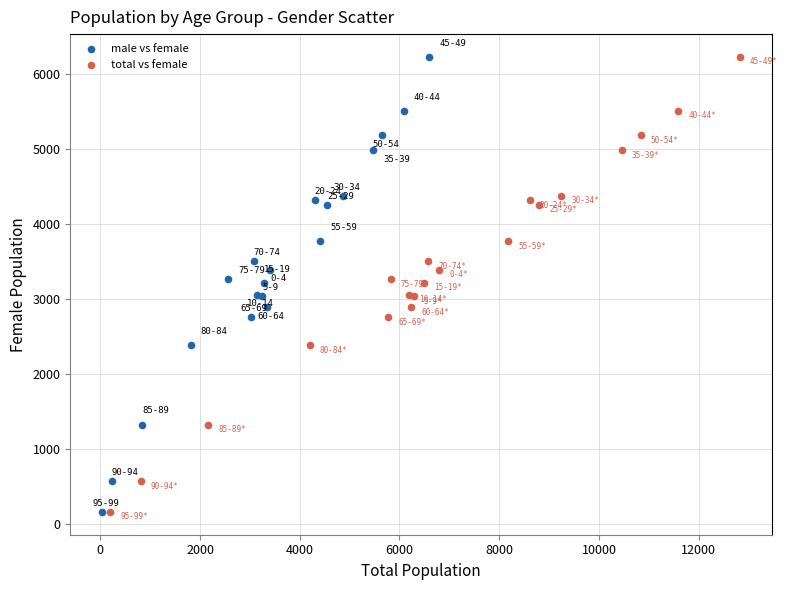

What are all the series names shown in the legend?

male vs female, total vs female